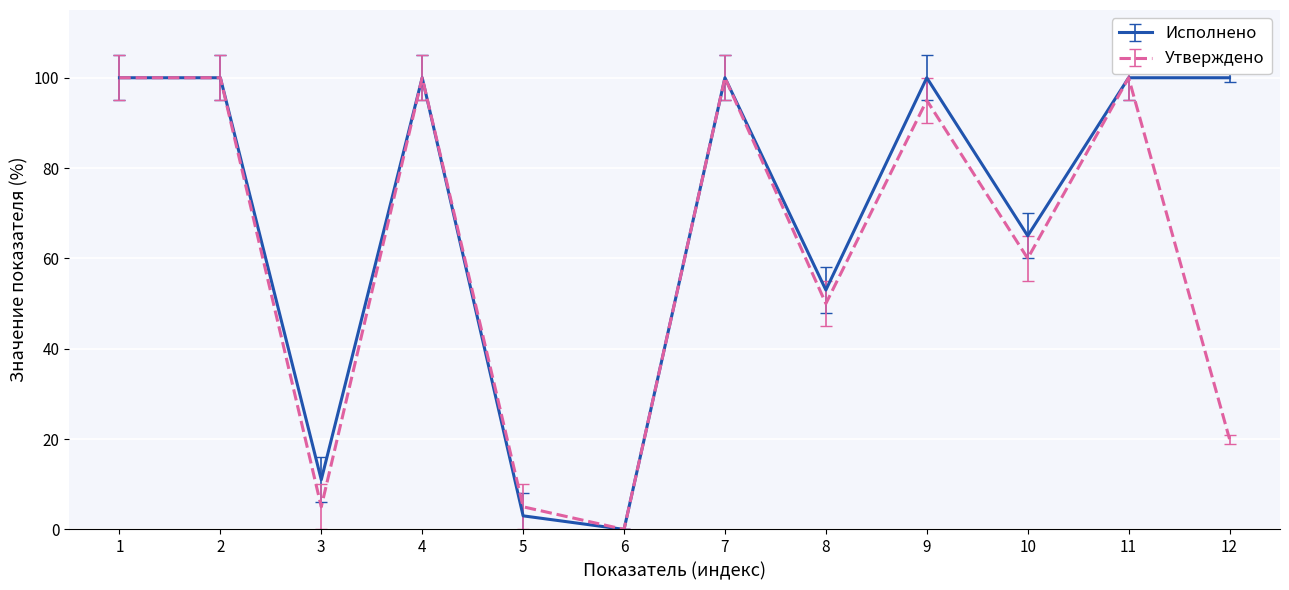

Which category has the lowest value across all series?

6